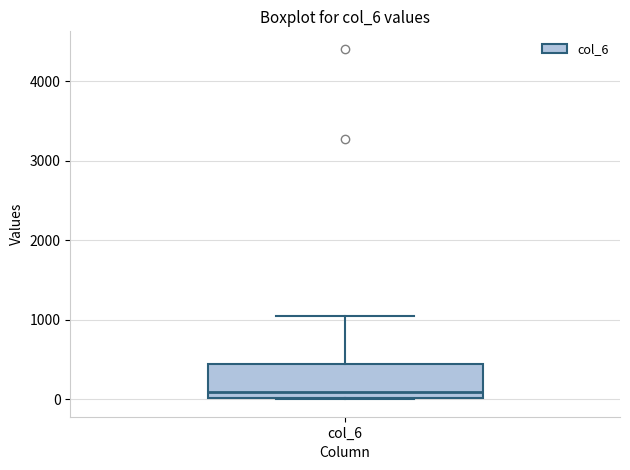

Transcribe this box plot: give where the median line is, the range the box spans, and where the two whiskers end, as read against the y-axis. The values are not printed on the chart, so give them approximately, as read against the axis.

median 100, box 0 to 400, whiskers 0 to 1100